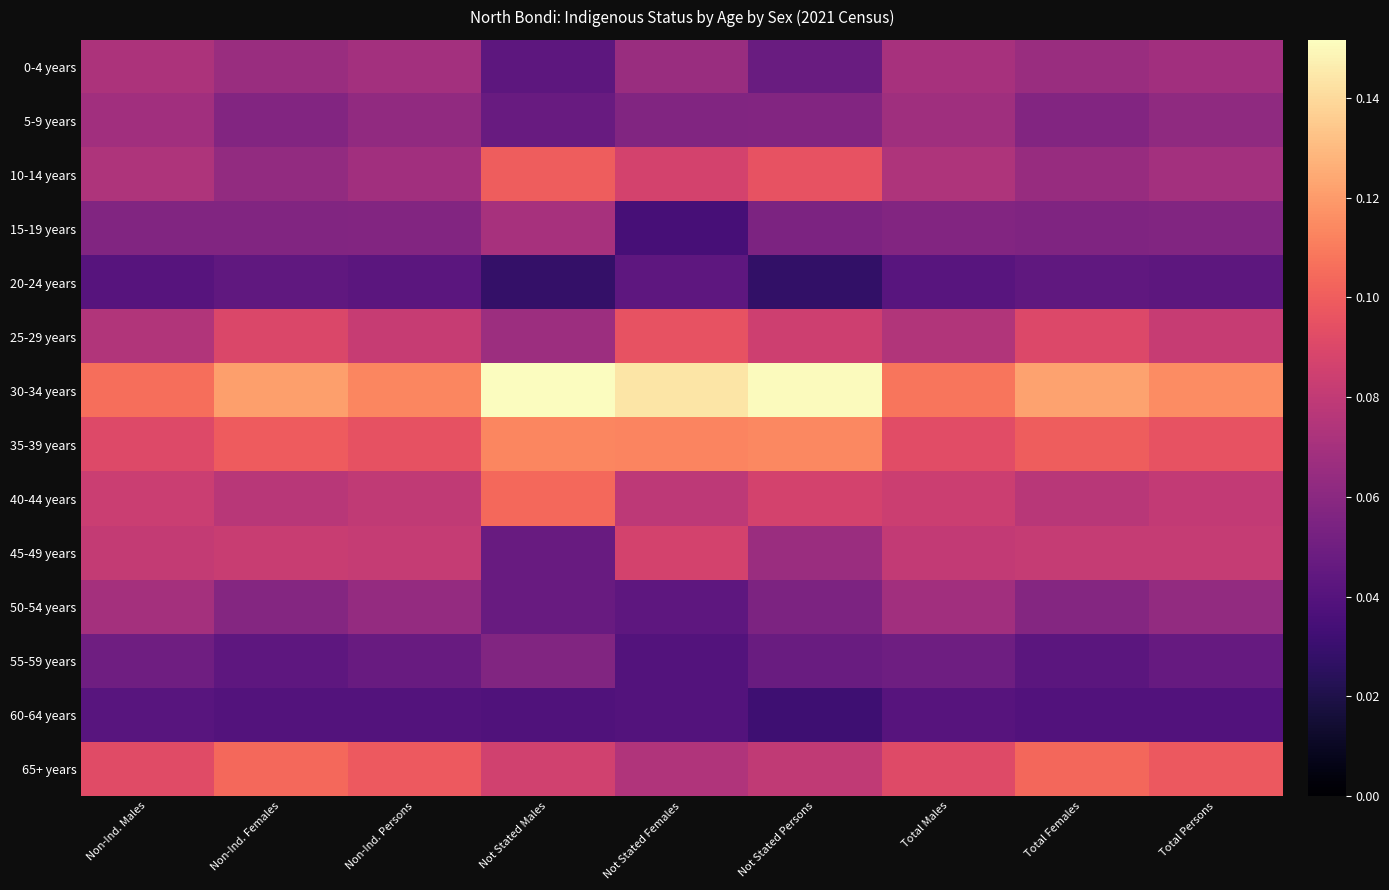

What is the maximum value shown in the chart?

0.2